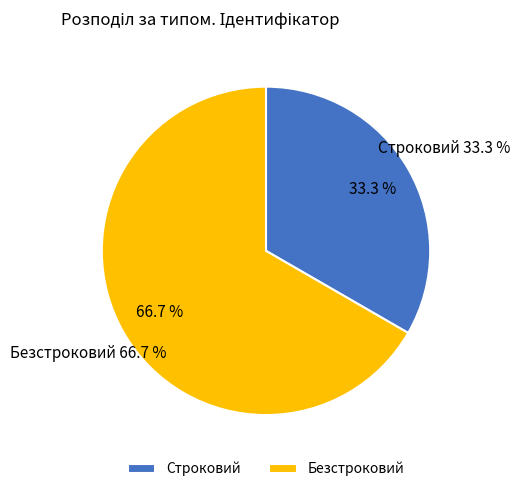

To the nearest percent, what is the combined percentage of Безстроковий and Строковий?

100%